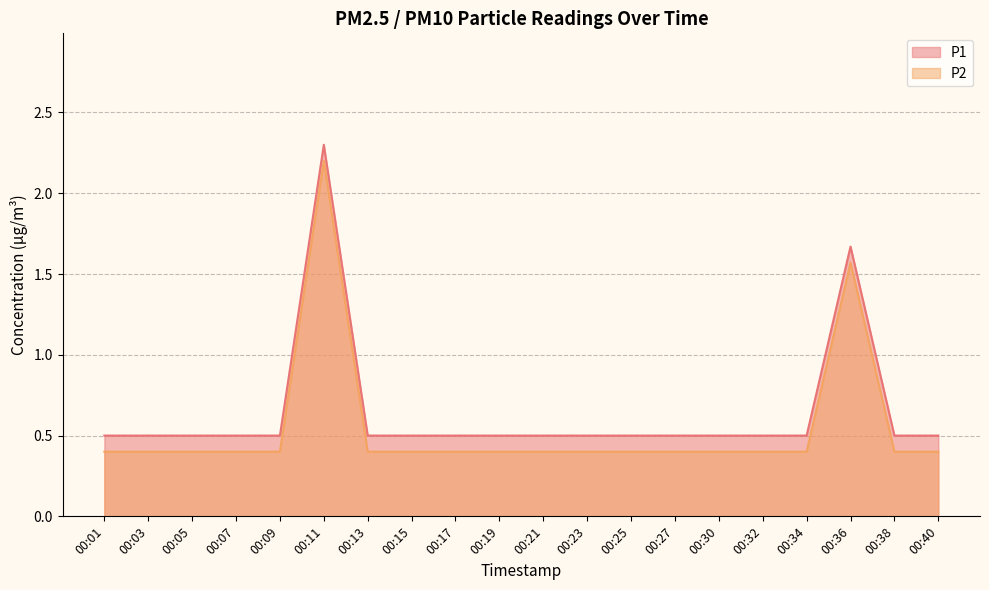

True or false: P2 and P1 cross at least once.

False